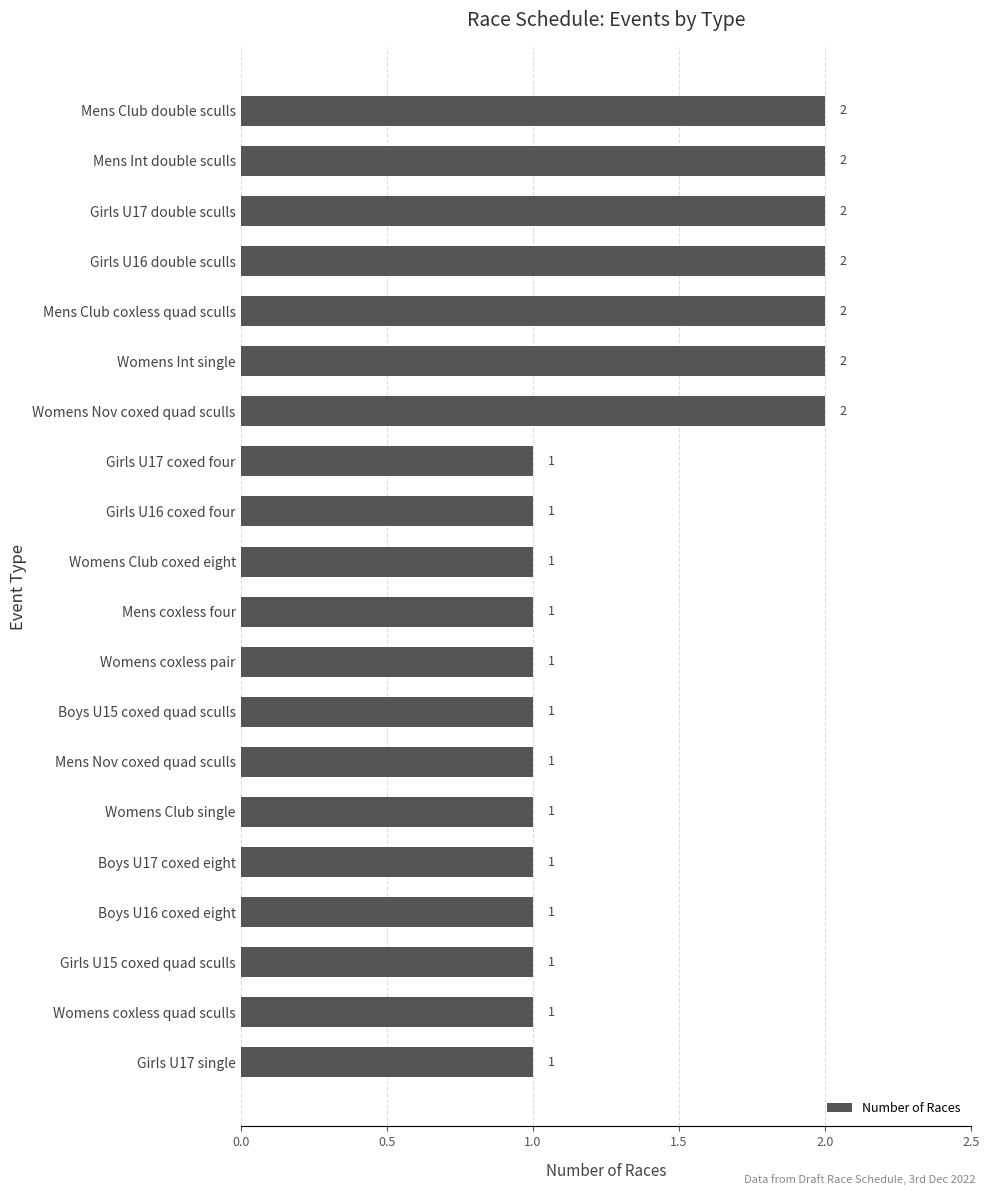

What is the sum of the values at Boys U16 coxed eight and Womens Nov coxed quad sculls?

3